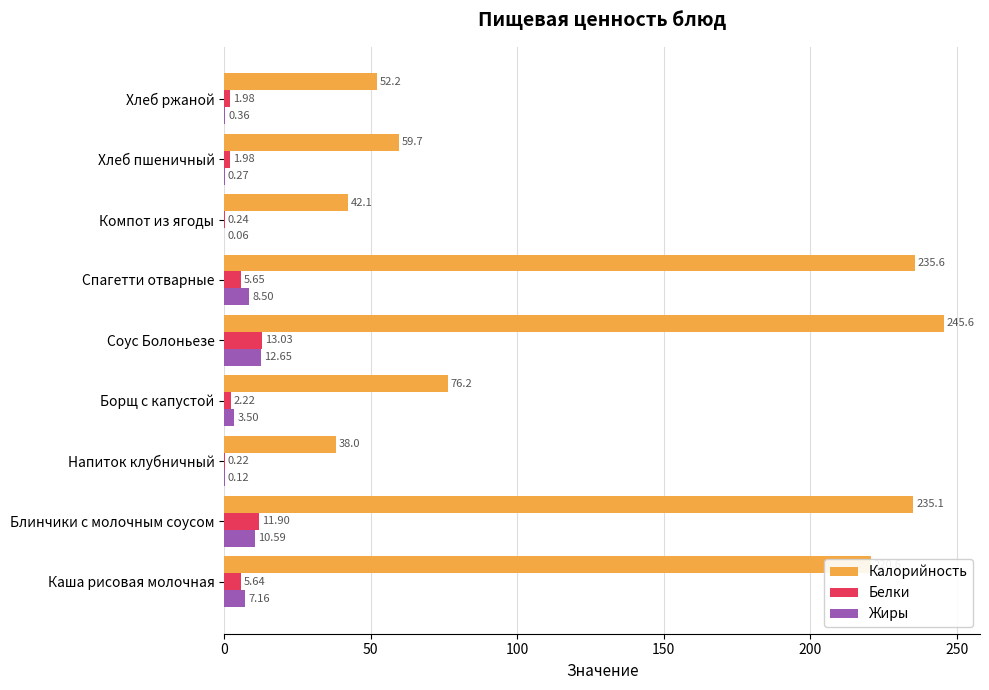

How many distinct data groups are displayed?

3